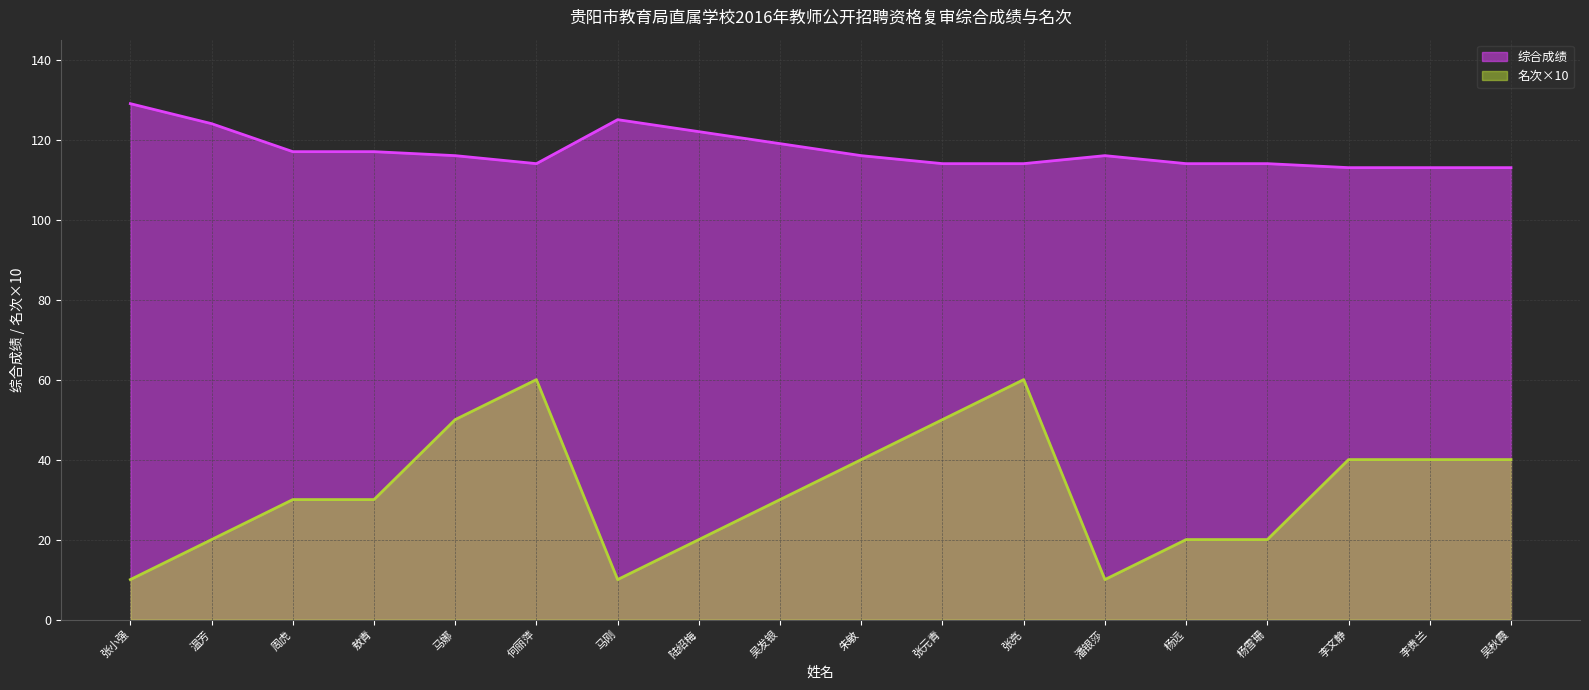

Rank the series at 吴秋霞 from lowest to highest value.

名次×10, 综合成绩